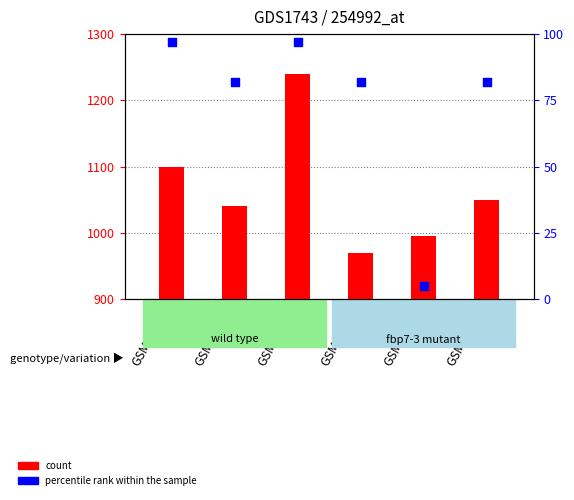

Is the value of count at GSM88044 greater than the value of percentile rank within the sample at GSM88052?

Yes